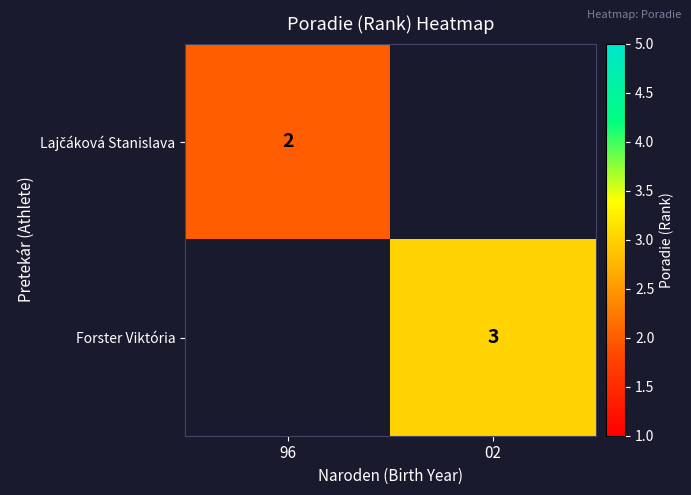

Which has a higher value, 96 or 02?

02